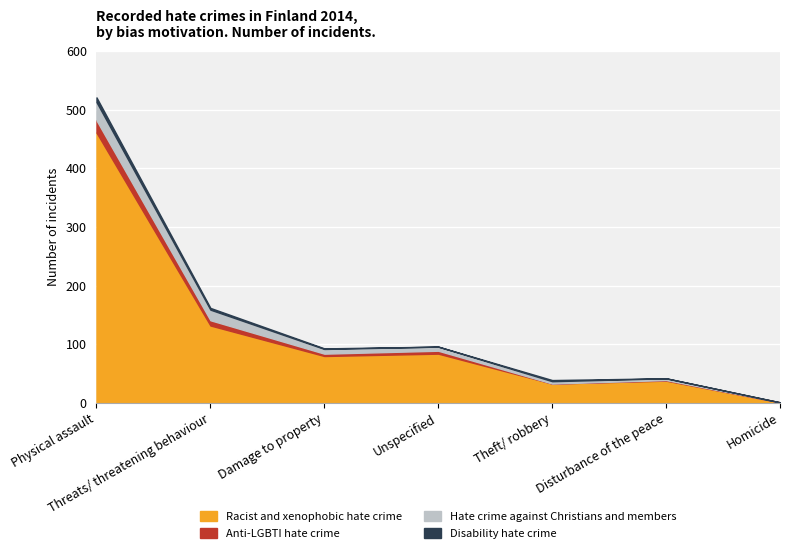

Between which two adjacent categories do Disability hate crime and Anti-LGBTI hate crime first intersect?

Unspecified and Theft/ robbery